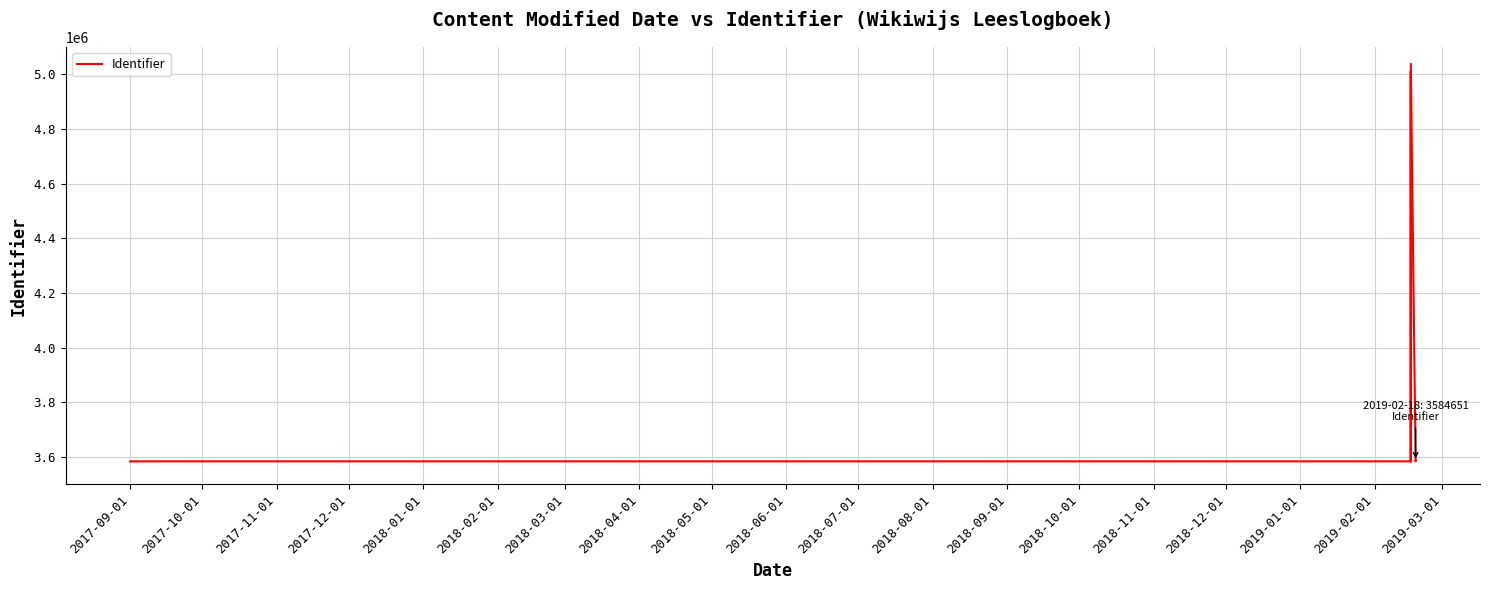

True or false: there are more than 2 points higher than both neighbors.

False